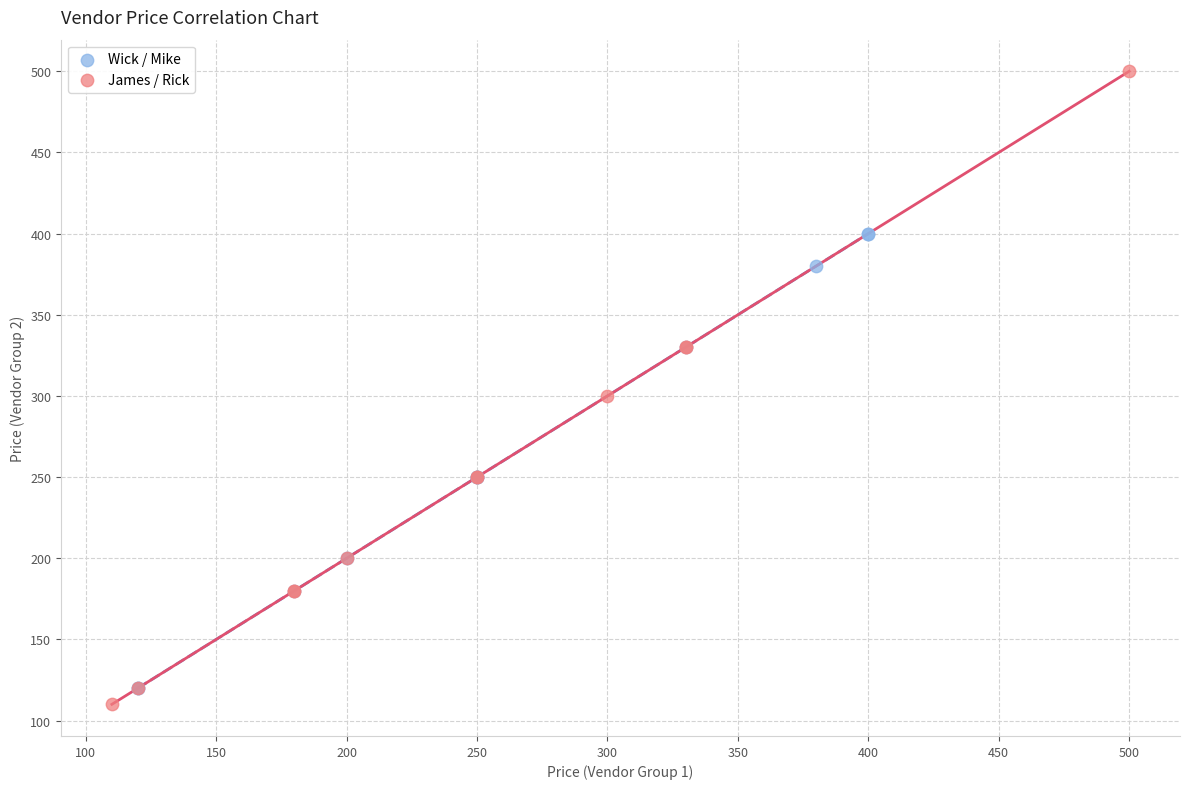

Which series contains the lowest Y value?

James / Rick